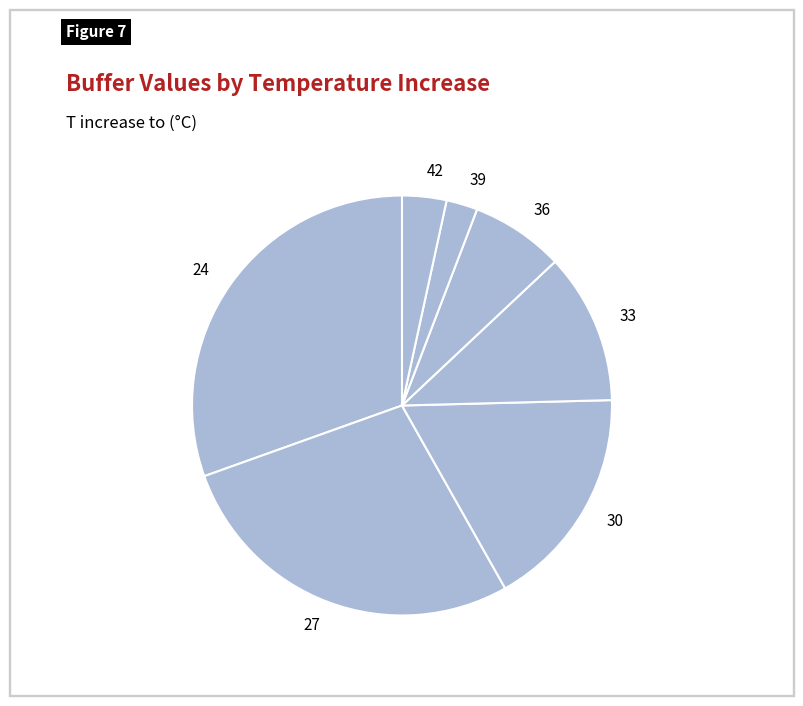

The 39 slice represents 2% of the pie. True or false?

True